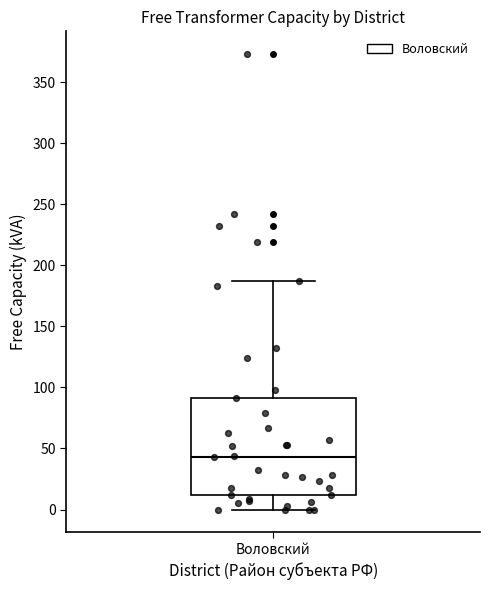

Transcribe this box plot: give where the median line is, the range the box spans, and where the two whiskers end, as read against the y-axis. The values are not printed on the chart, so give them approximately, as read against the axis.

median 45, box 10 to 90, whiskers 0 to 185